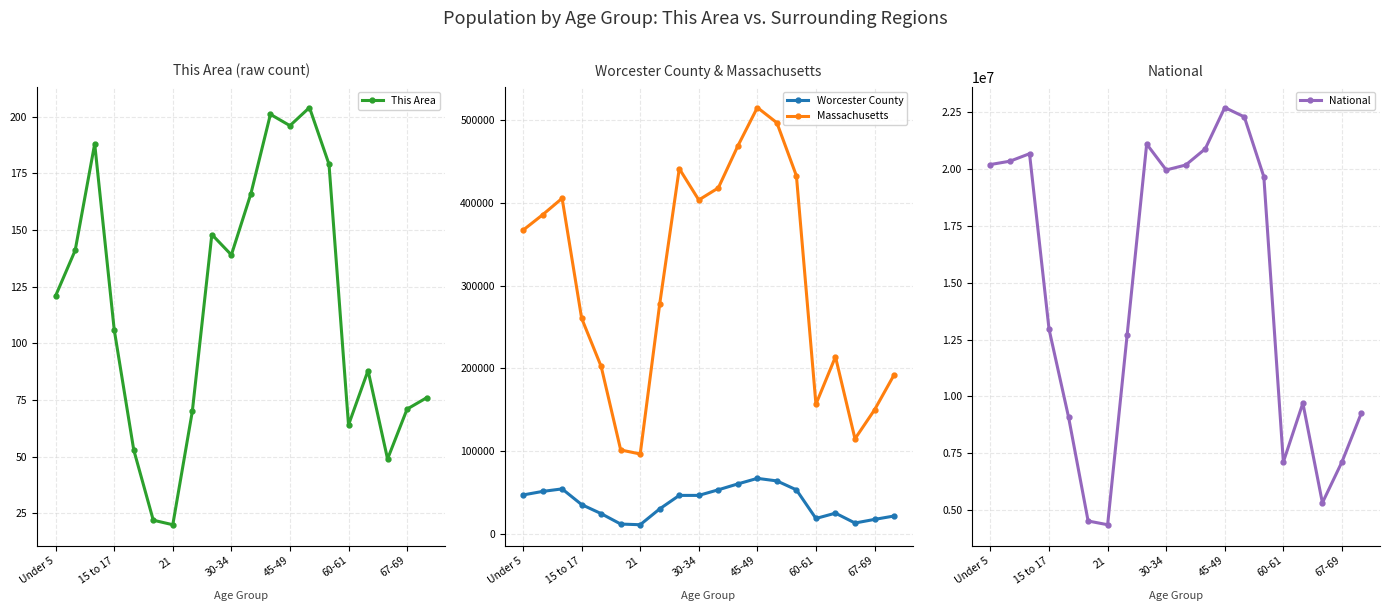

What is the maximum value for Worcester County?

66884